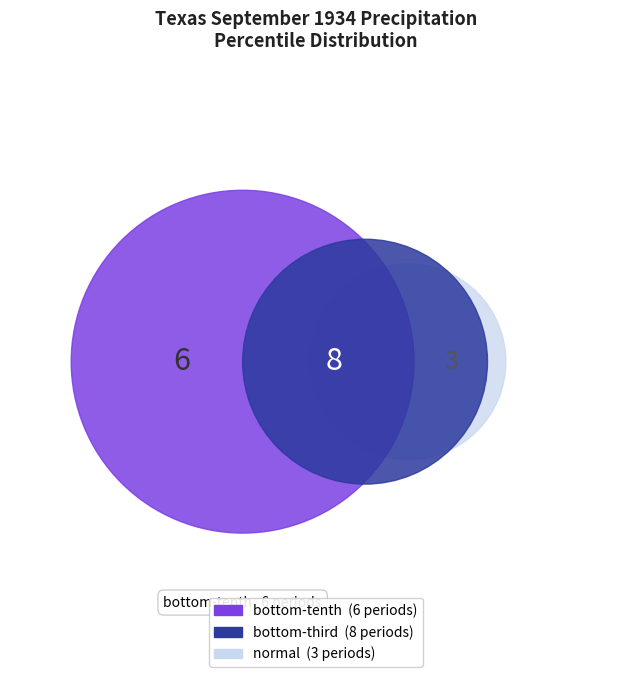

Which slice is the smallest?

normal